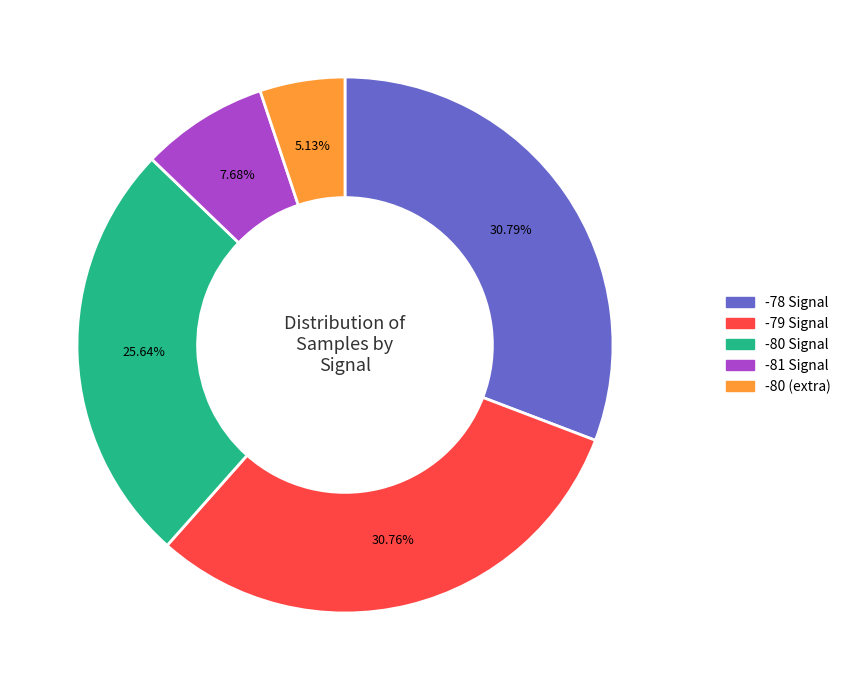

How many slices are in this pie chart?

5